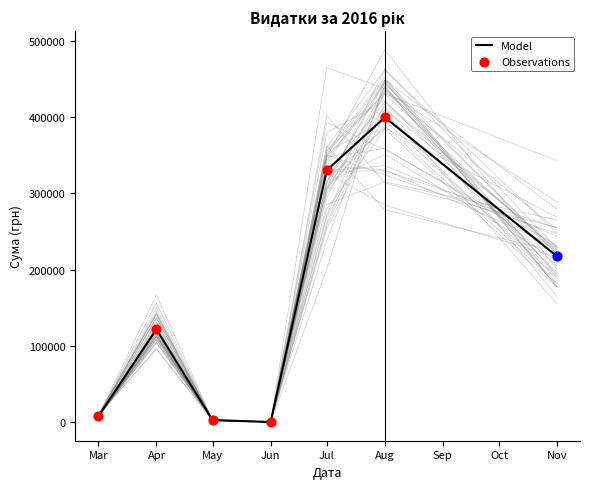

True or false: Model has a value of 237677.3 at Aug.

False